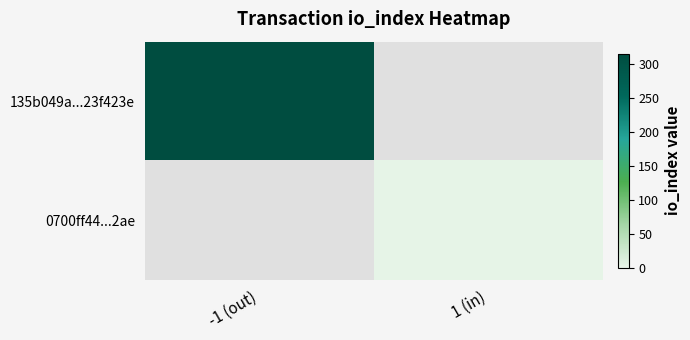

Is the value of 0700ff44...2ae at -1 (out) greater than the value of 135b049a...23f423e at 1 (in)?

No